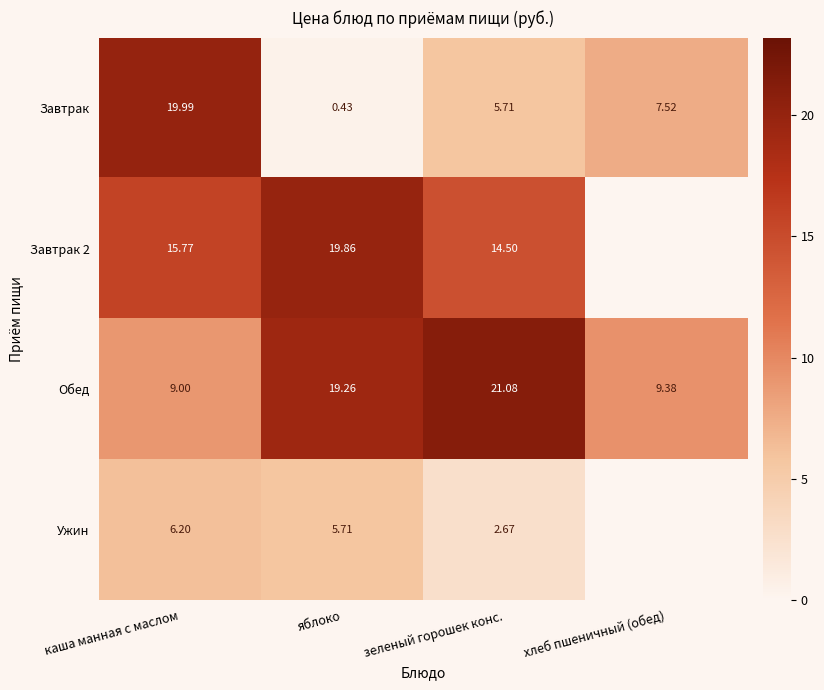

At how many categories does at least one series exceed 3?

4